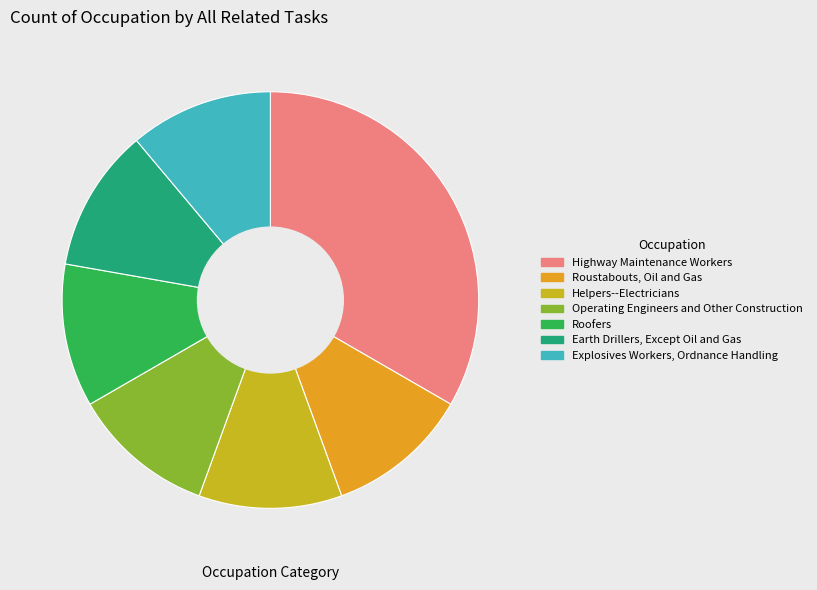

Approximately how many times larger is the value at Explosives Workers, Ordnance Handling compared to Highway Maintenance Workers?

0.3